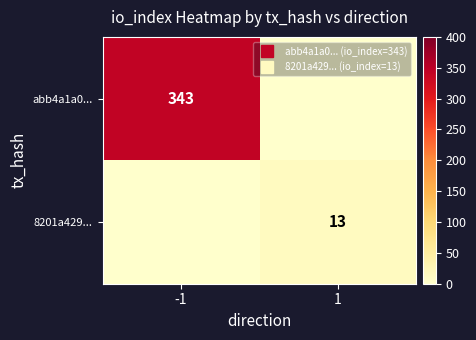

The abb4a1a0... series shows 343 at -1. True or false?

True